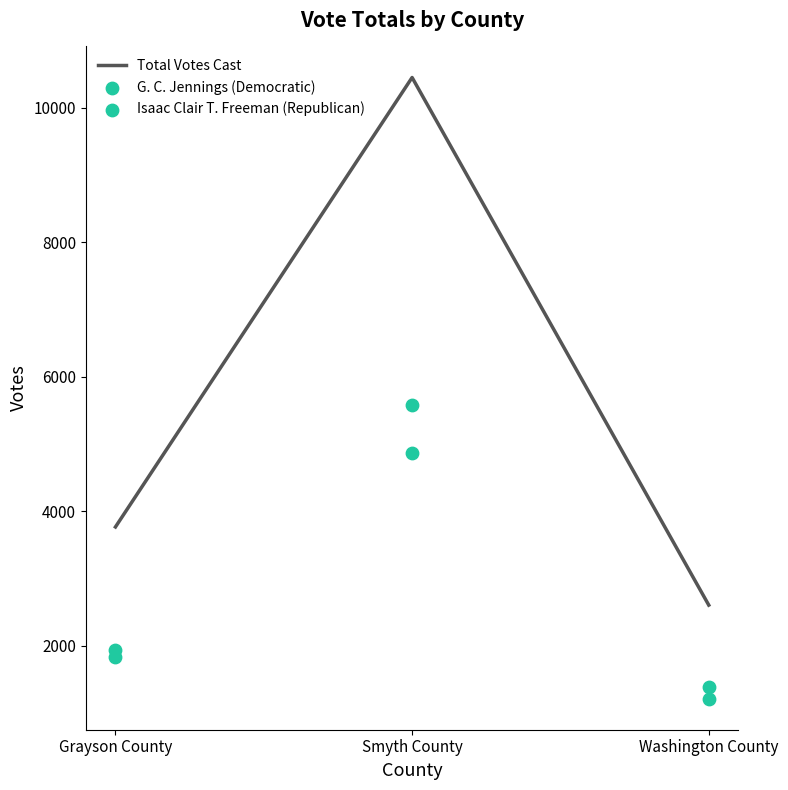

What are all the series names shown in the legend?

Total Votes Cast, G. C. Jennings (Democratic), Isaac Clair T. Freeman (Republican)